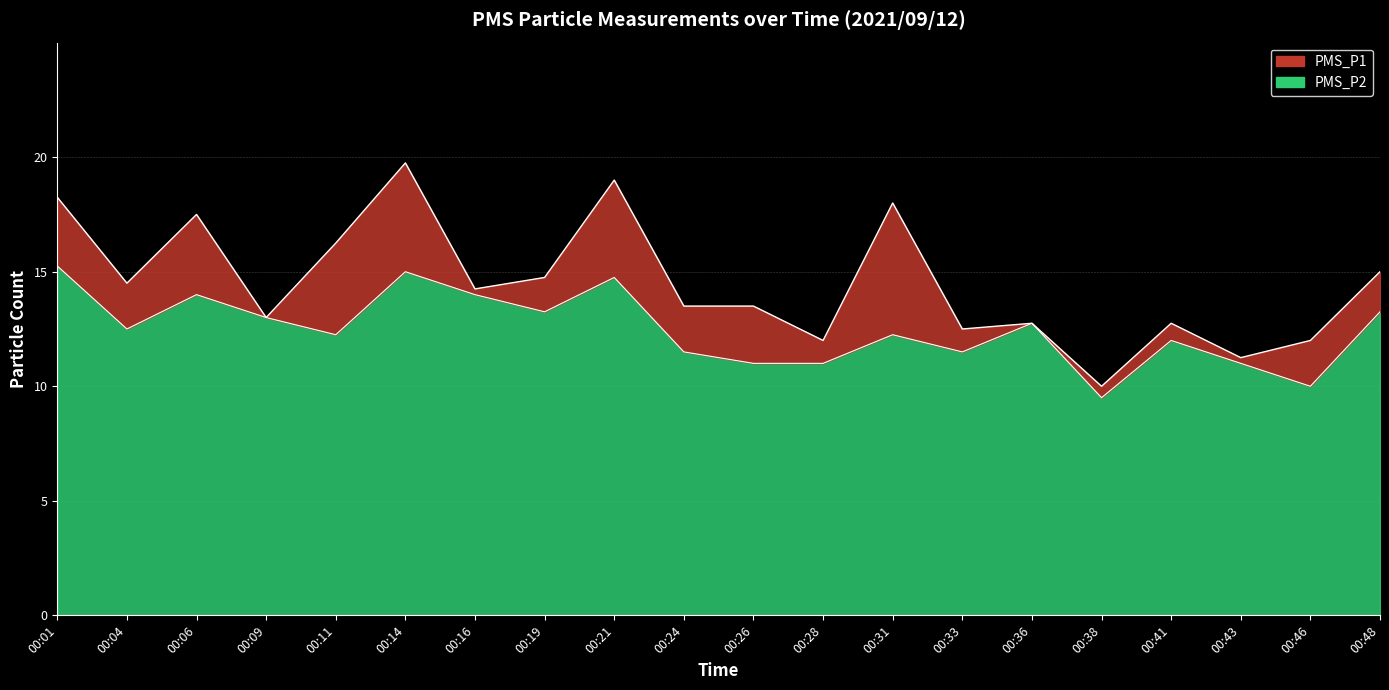

Where does the PMS_P2 series first go above 12?

00:01